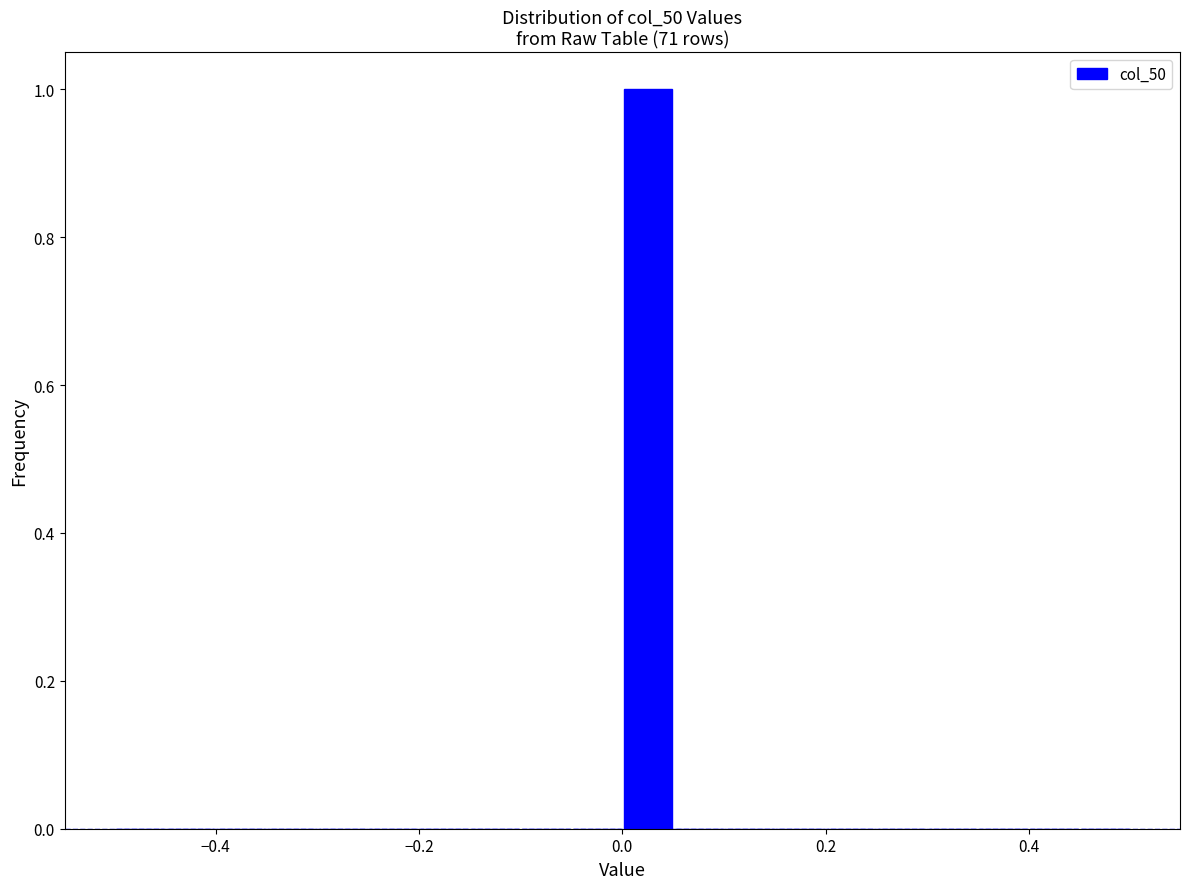

Read against the x-axis, roughly where is the centre of the tallest bar?

0.02